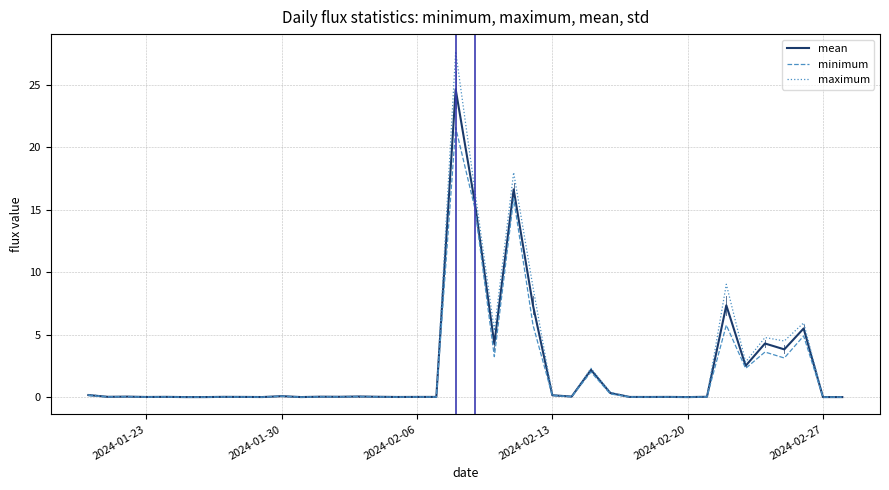

How many lines are shown in the chart?

3